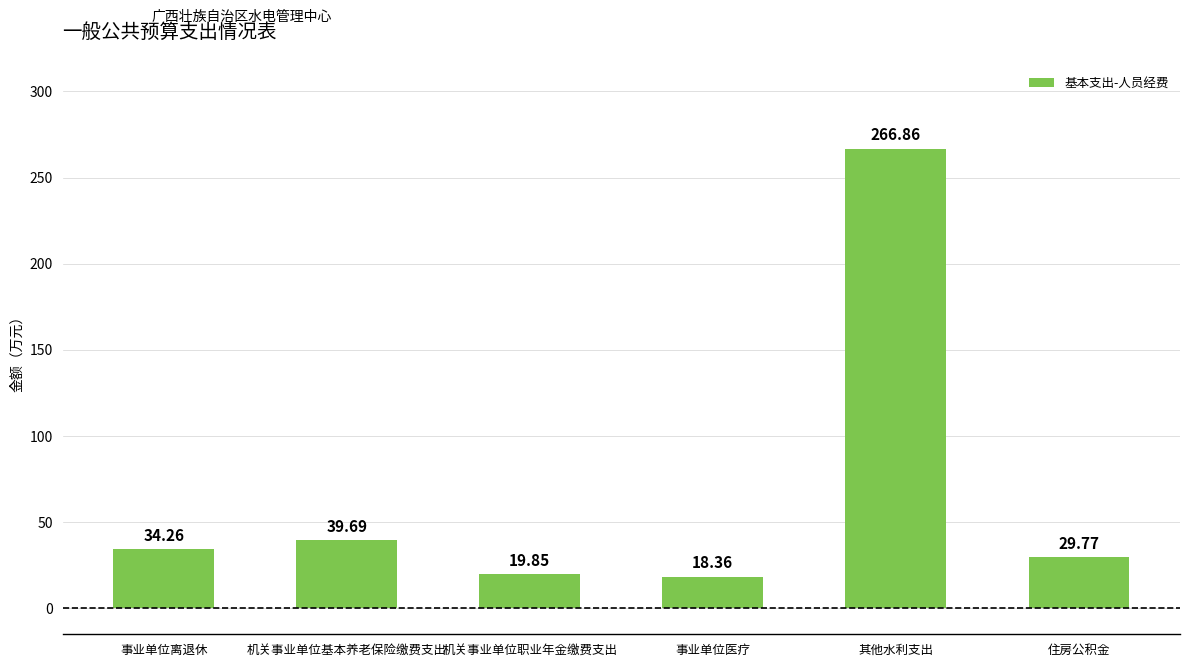

List the labels in order of value, smallest first.

事业单位医疗, 机关事业单位职业年金缴费支出, 住房公积金, 事业单位离退休, 机关事业单位基本养老保险缴费支出, 其他水利支出